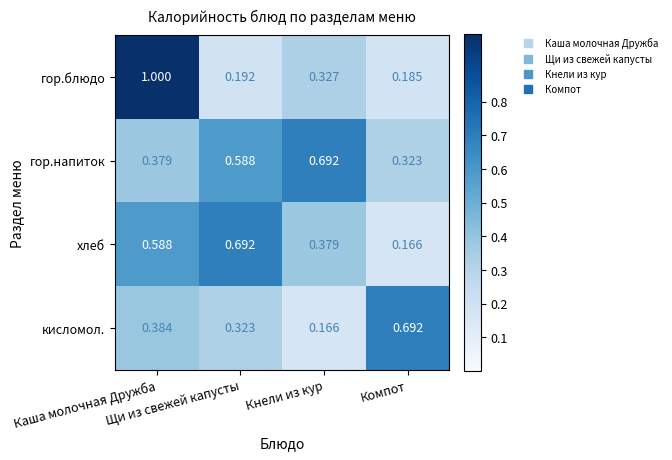

Which series has the largest range (max minus min)?

гор.блюдо